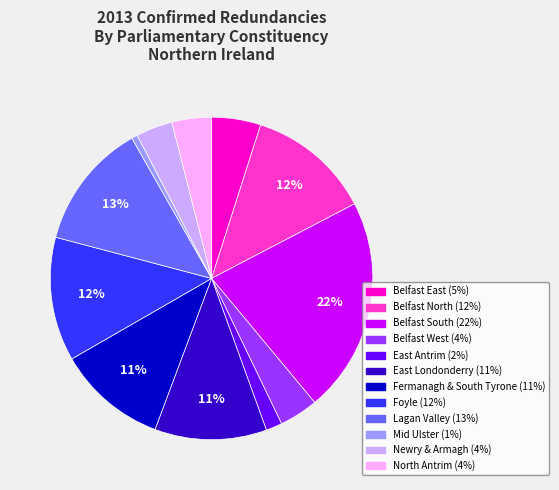

Does Lagan Valley represent more than half of the total?

No